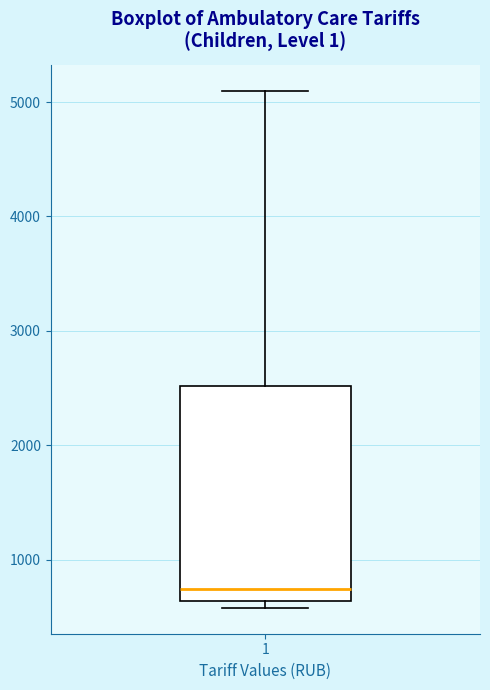

Where is the lower edge of the box at x = 1 on the y-axis? The values are not printed on the chart, so give them approximately, as read against the axis.

600